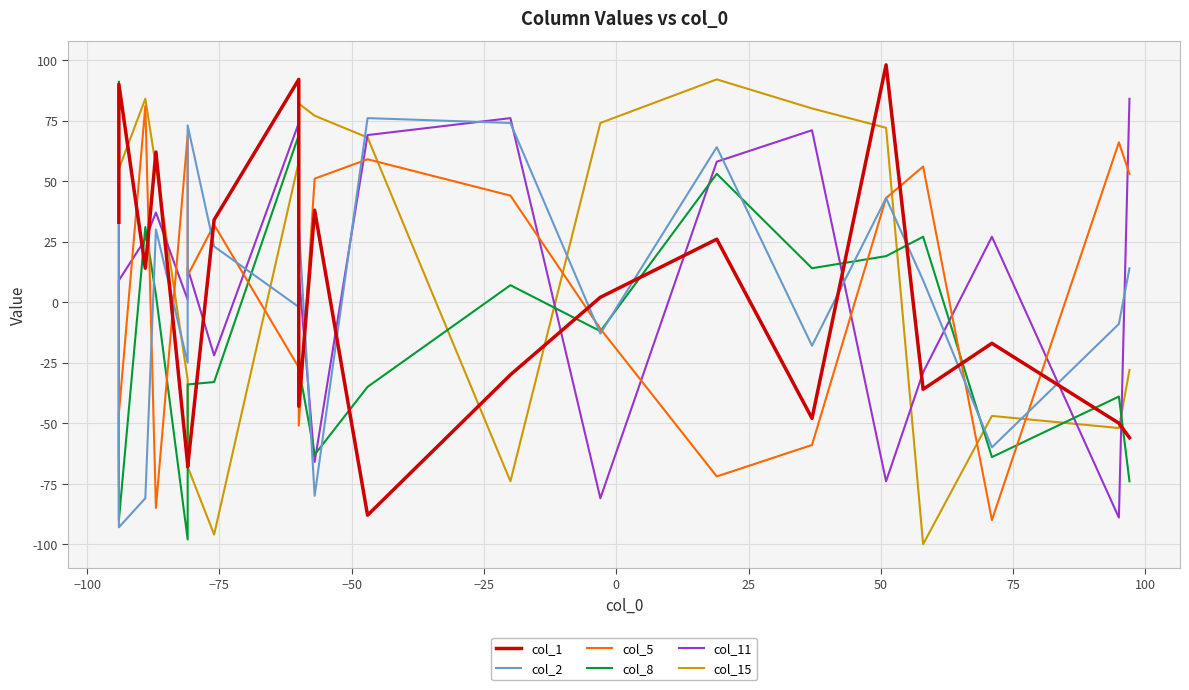

Which series ends up on top after the final intersection of col_15 and col_2?

col_2